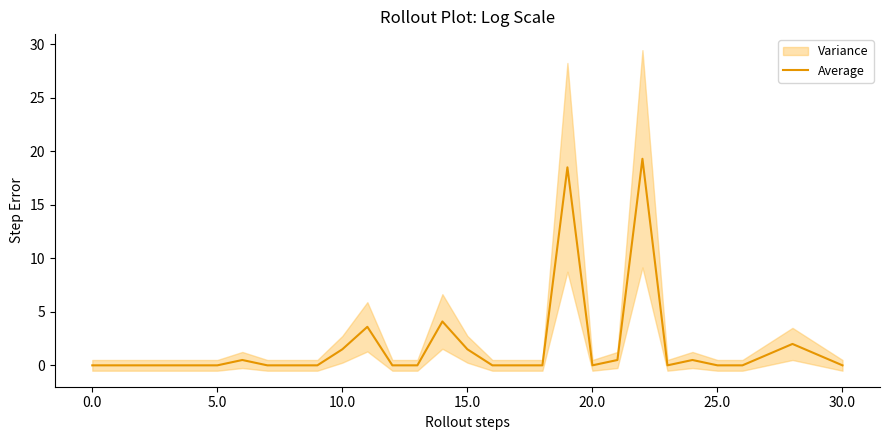

Reading left to right, what are all the values shown in this chart?

0.0	0.0	0.0	0.0	0.0	0.0	0.5	0.0	0.0	0.0	1.5	3.6	0.0	0.0	4.1	1.5	0.0	0.0	0.0	18.5	0.0	0.5	19.3	0.0	0.5	0.0	0.0	1.0	2.0	1.0	0.0